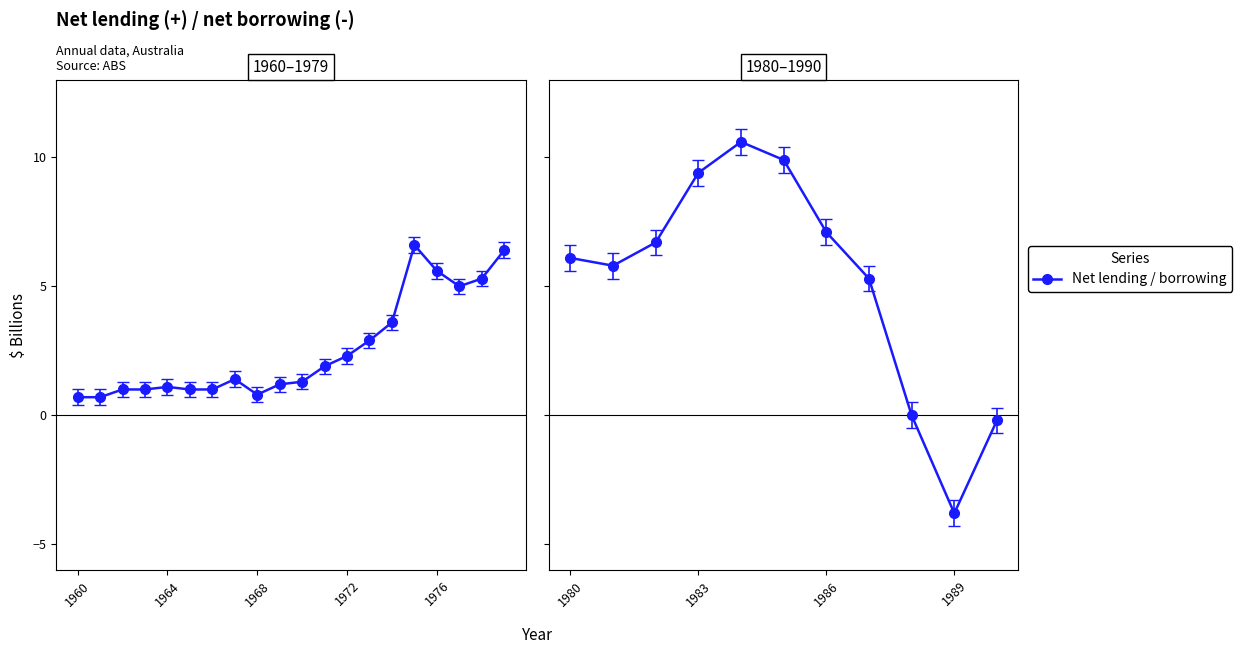

Which has a higher value, 1962 or 1964?

1964